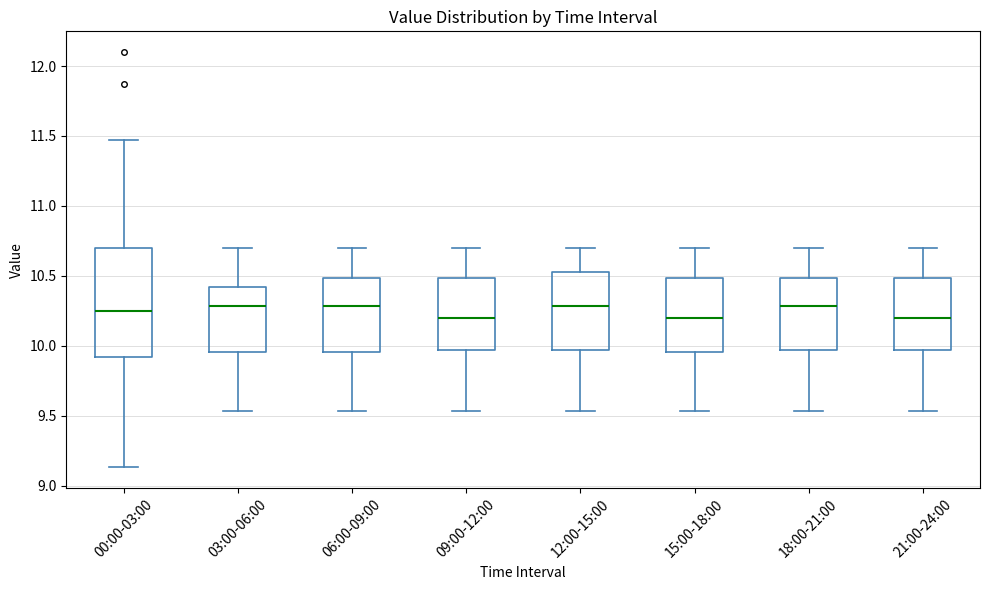

Where does the upper whisker of the box for 03:00-06:00 end on the y-axis? The values are not printed on the chart, so give them approximately, as read against the axis.

10.70